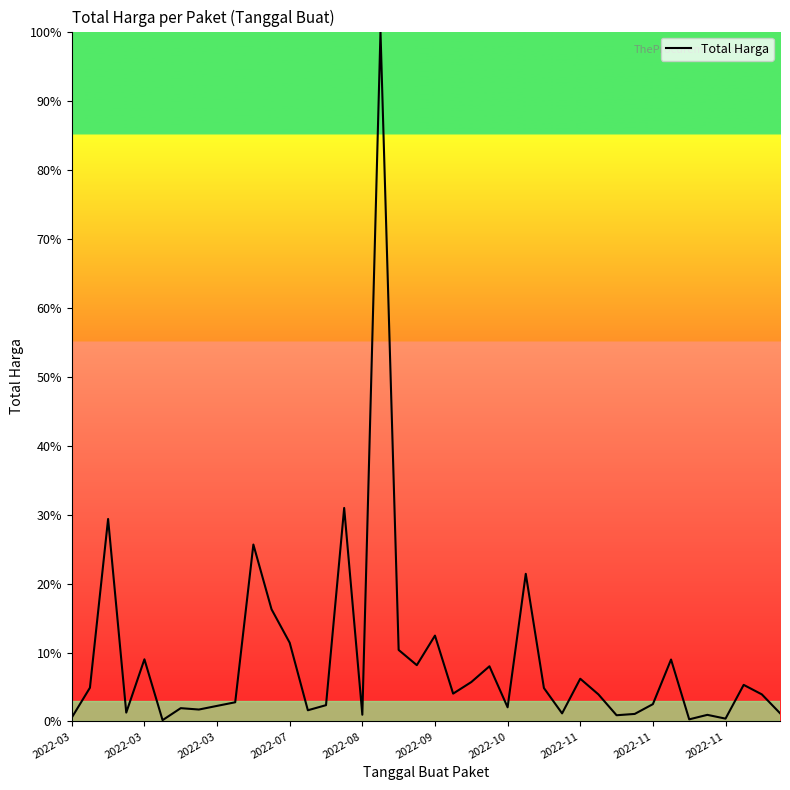

What is the greatest value displayed?

100.0